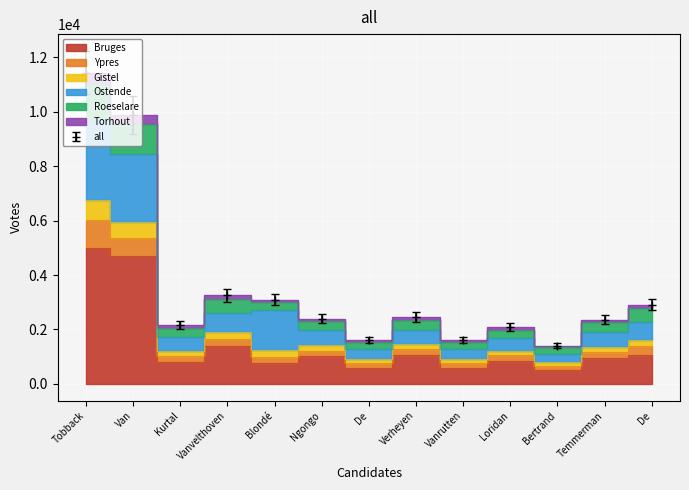

The Gistel series shows 391 at Loridan. True or false?

False